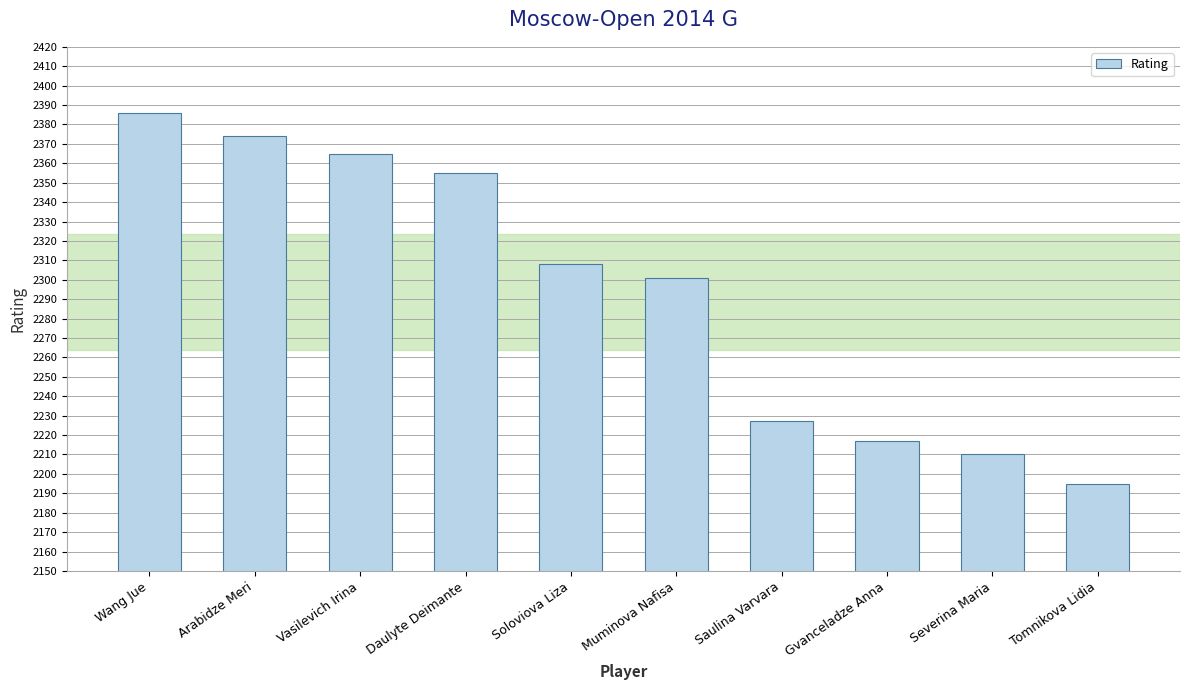

What is the sum of the values at Vasilevich Irina and Tomnikova Lidia?

4560